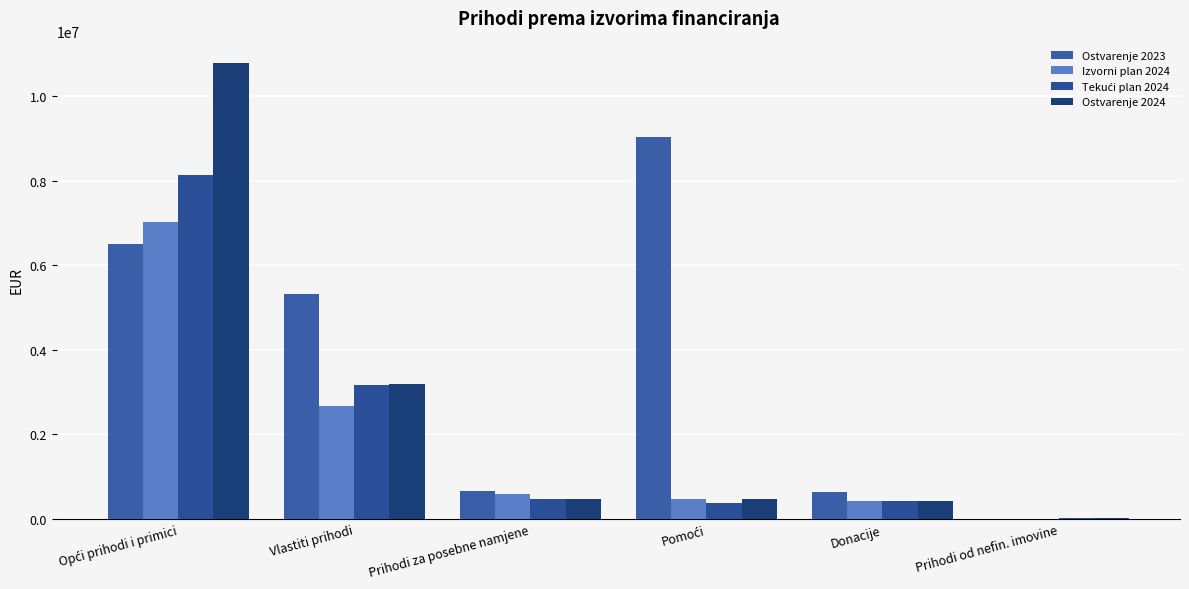

What is the value of the Ostvarenje 2024 bar at the 3rd from the left?

471026.5